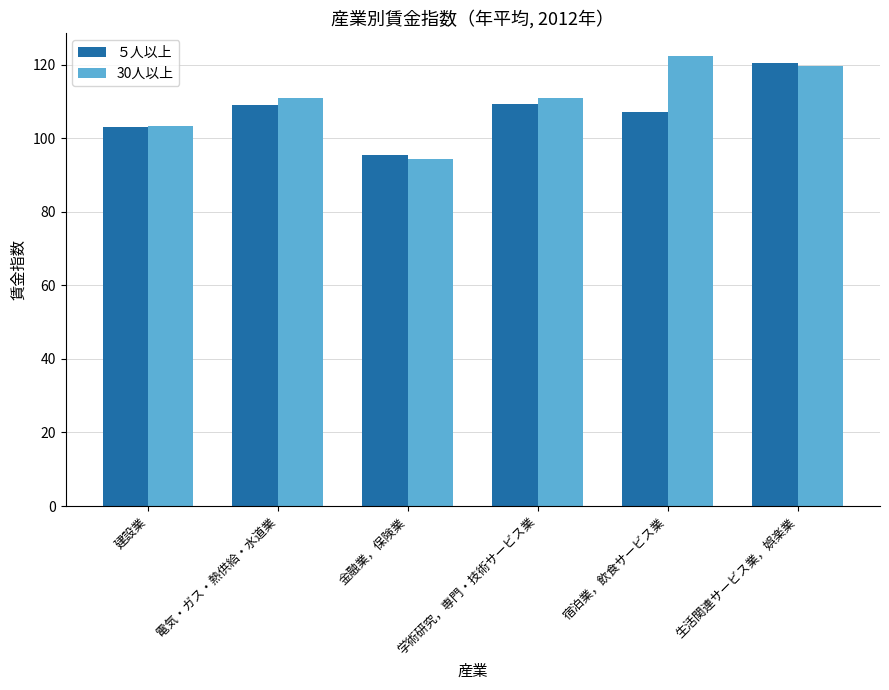

What position from the right is 建設業?

6